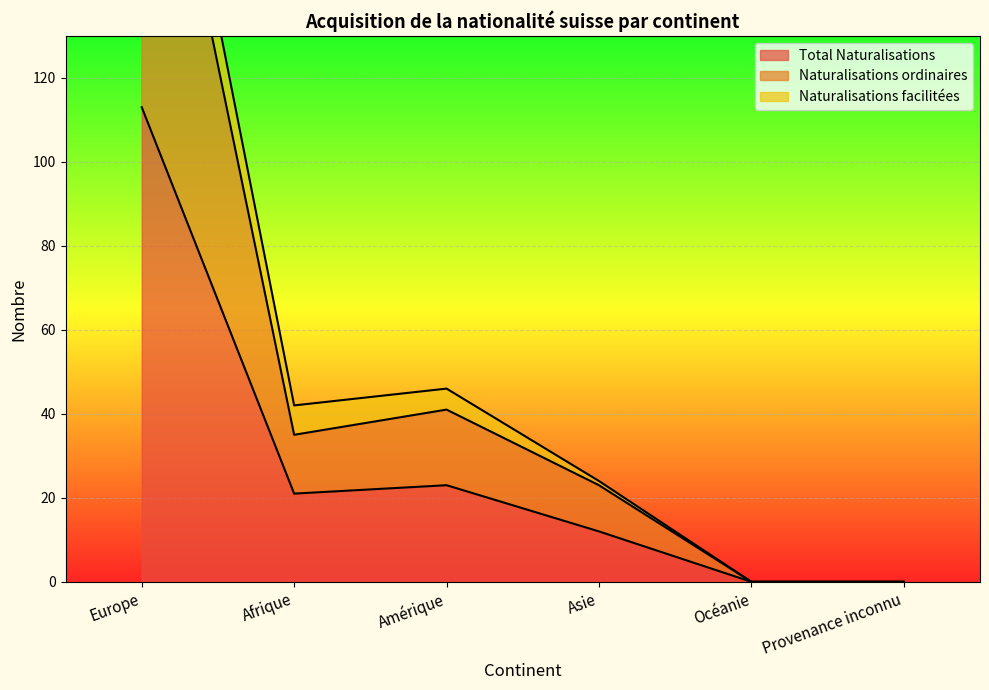

The Total Naturalisations series shows 23 at Amérique. True or false?

True